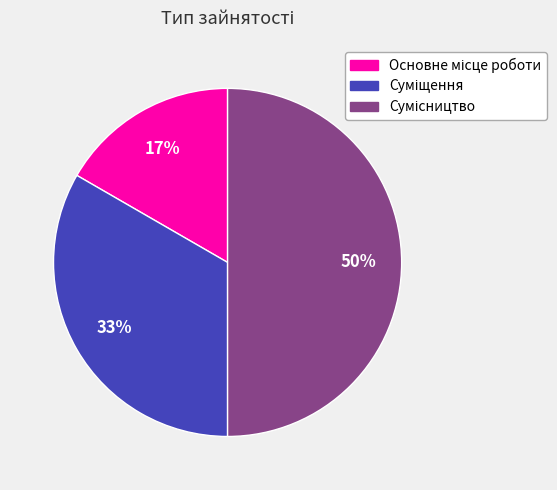

To the nearest percent, what is the average slice percentage?

33%